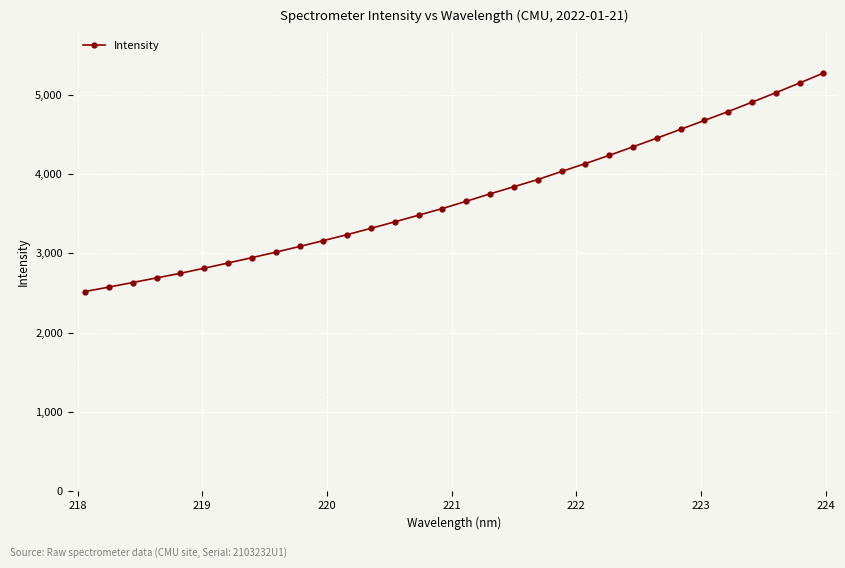

How many distinct data groups are displayed?

1